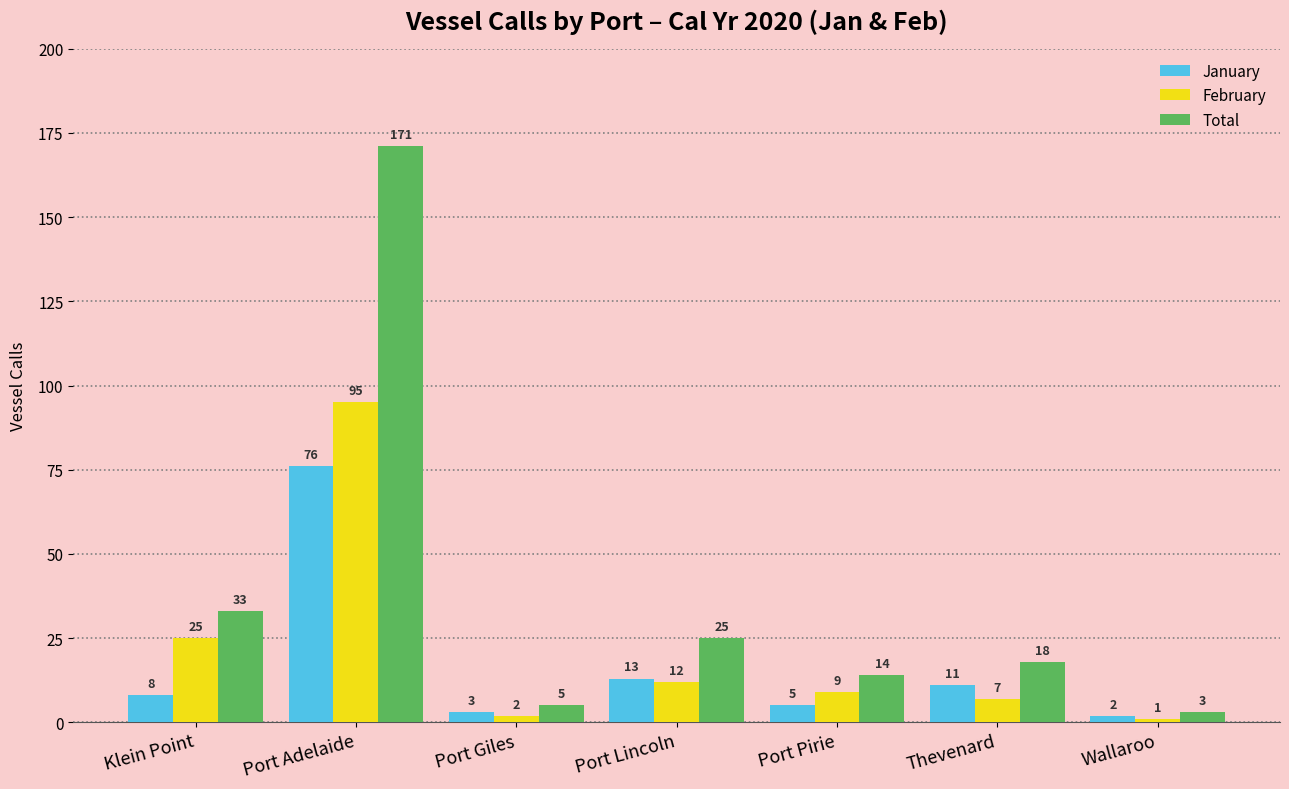

Where does the February series first go above 9?

Klein Point